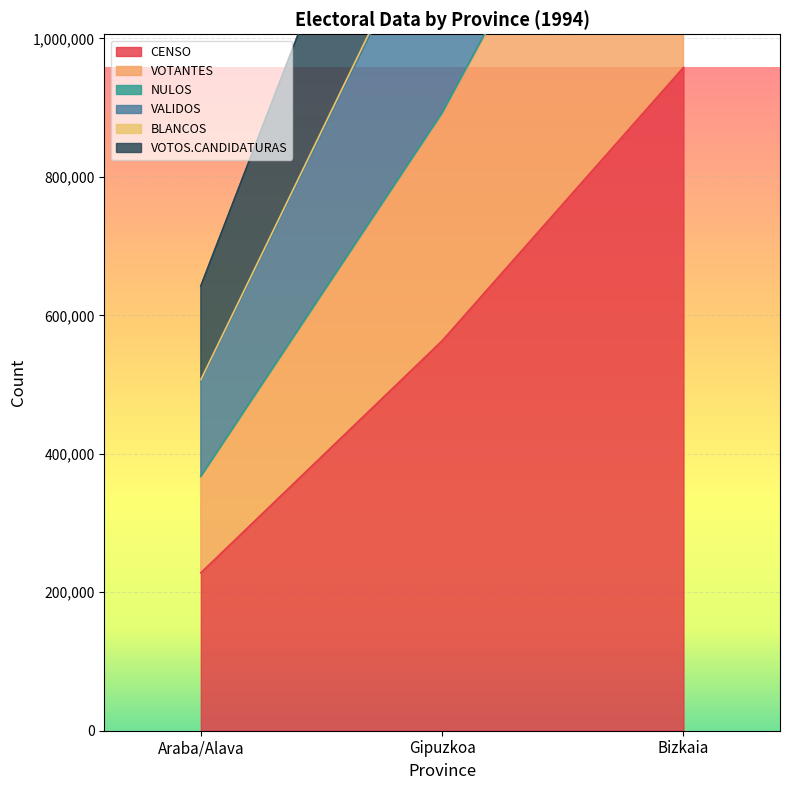

Where is CENSO nearest to the value 593021?

Gipuzkoa